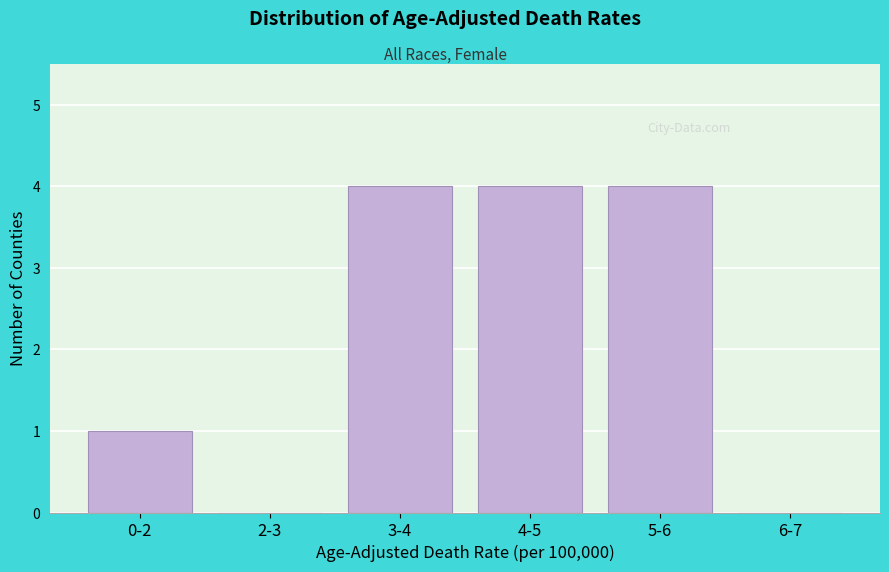

Reading left to right, list all the values displayed in this chart.

0-2=1	2-3=0	3-4=4	4-5=4	5-6=4	6-7=0